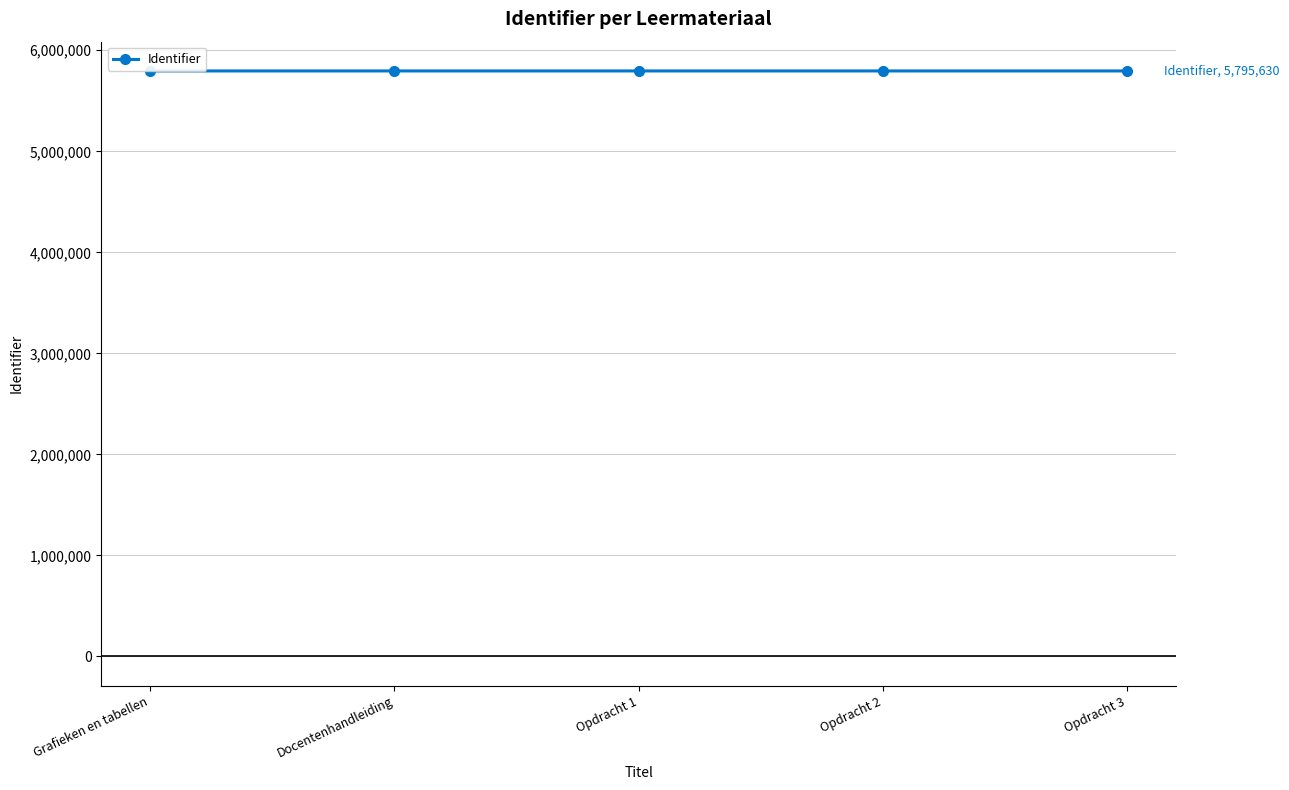

Does the chart display data point markers on the line(s)?

Yes